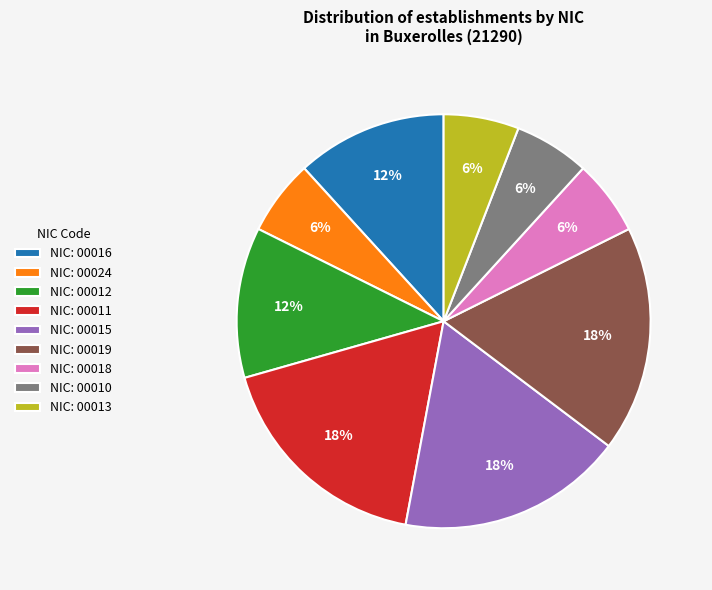

Is there a majority slice in this chart?

No